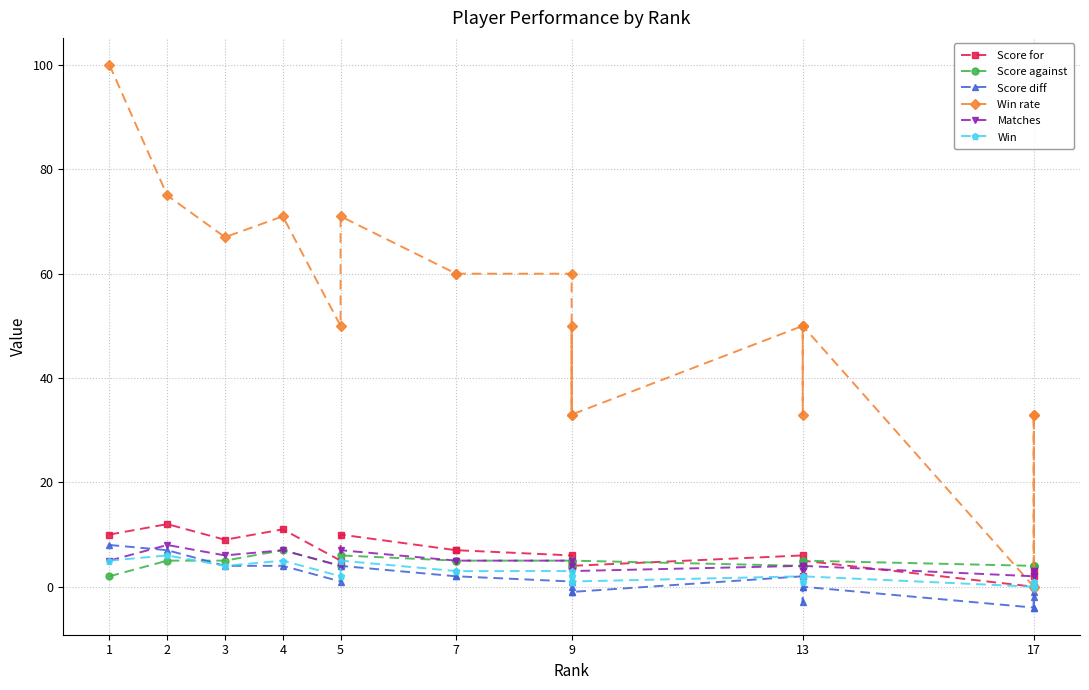

What is the highest value of the Matches series?

8